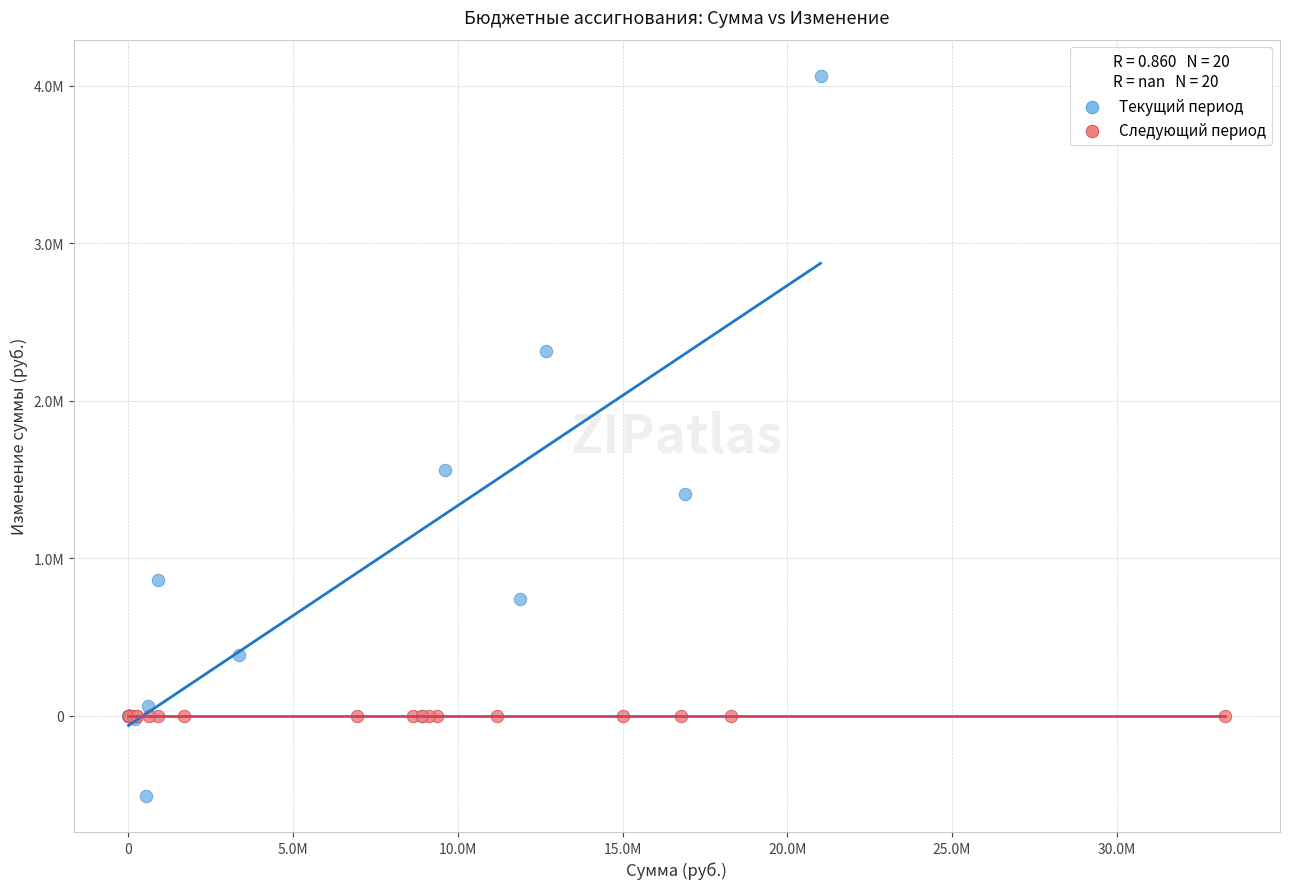

Which series reaches the minimum Y coordinate?

Текущий период